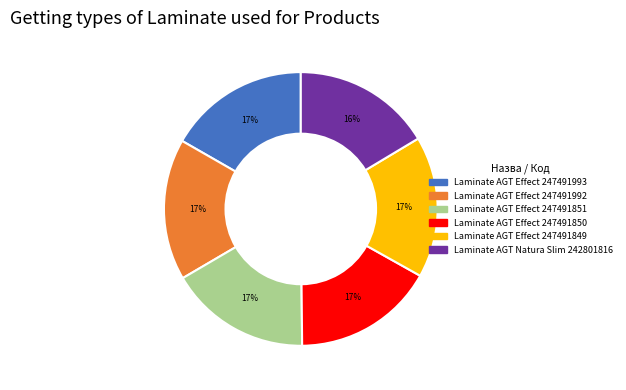

Combined, do Laminate AGT Natura Slim 242801816 and Laminate AGT Effect 247491993 account for over 50%?

No